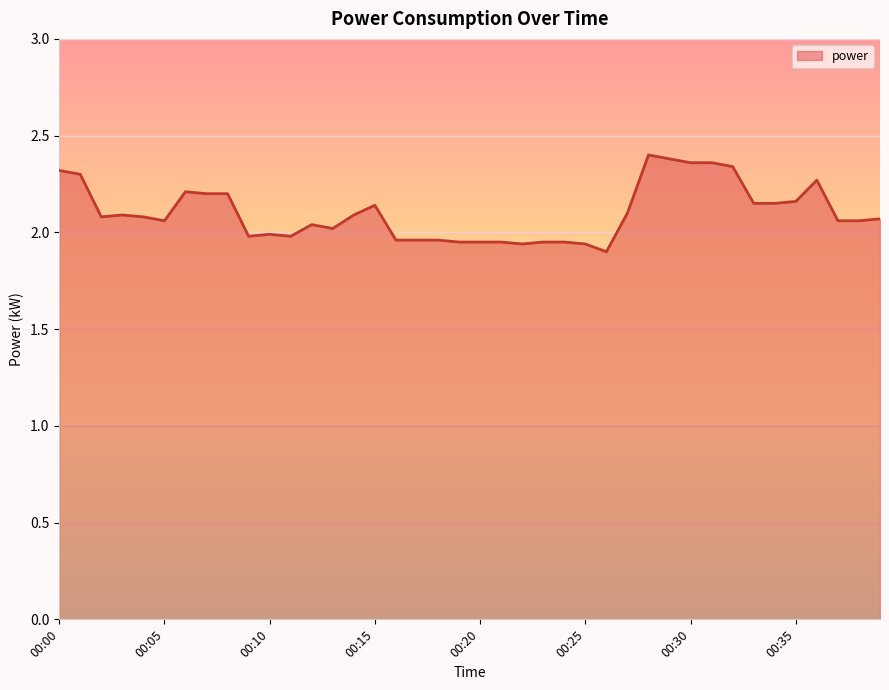

What is the difference between the maximum and minimum values?

0.5